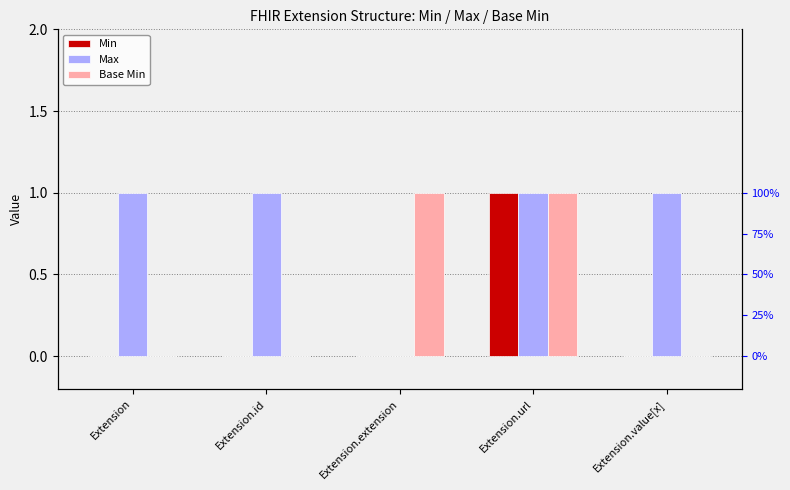

Between Extension and Extension.value[x], which is larger?

Extension